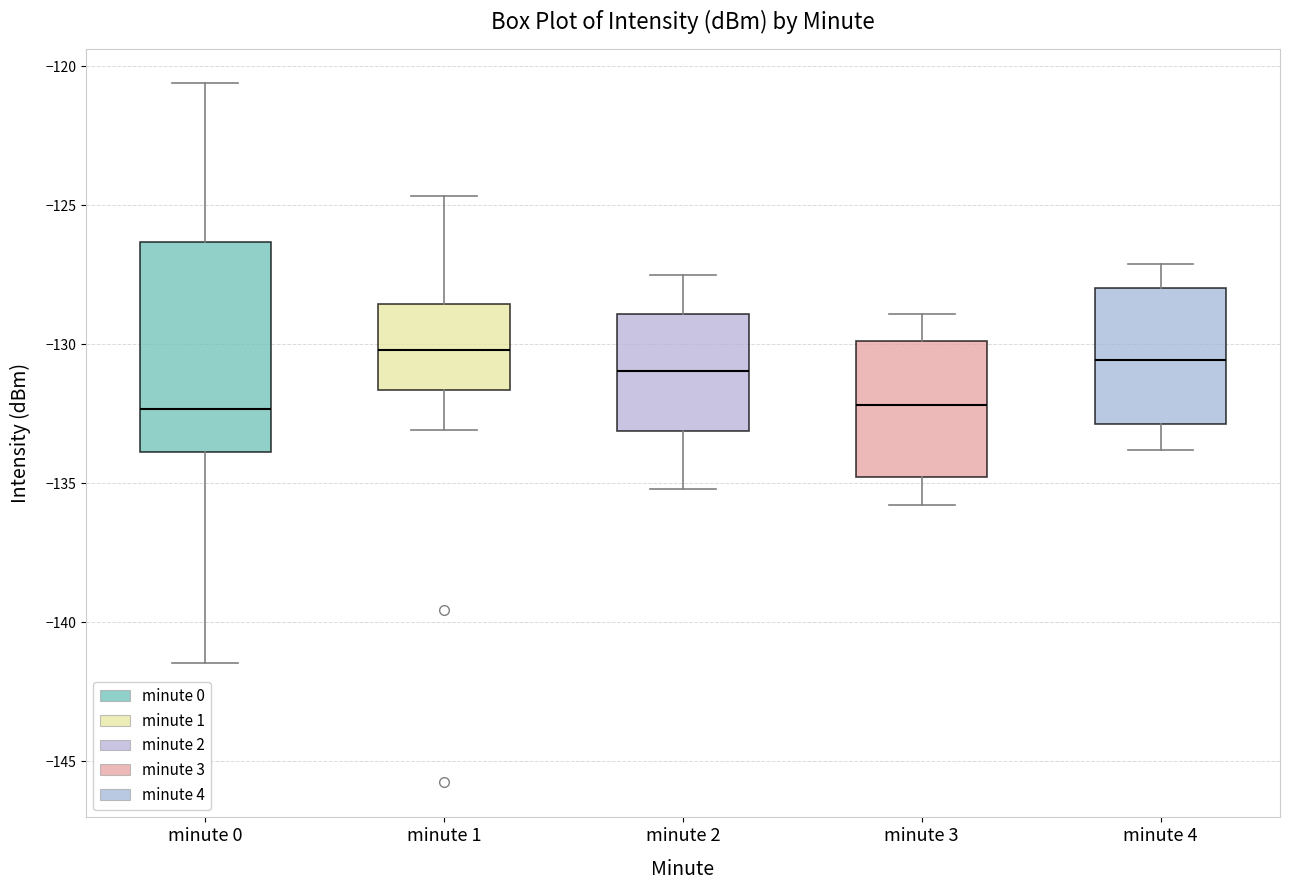

Where does the upper whisker of the box for minute 3 end on the y-axis? The values are not printed on the chart, so give them approximately, as read against the axis.

-129.0